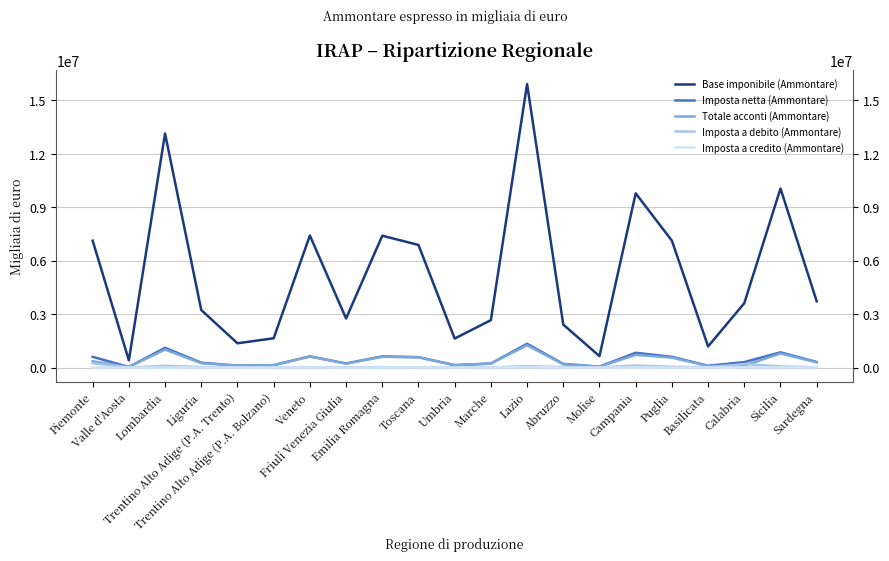

How many lines are shown in the chart?

5